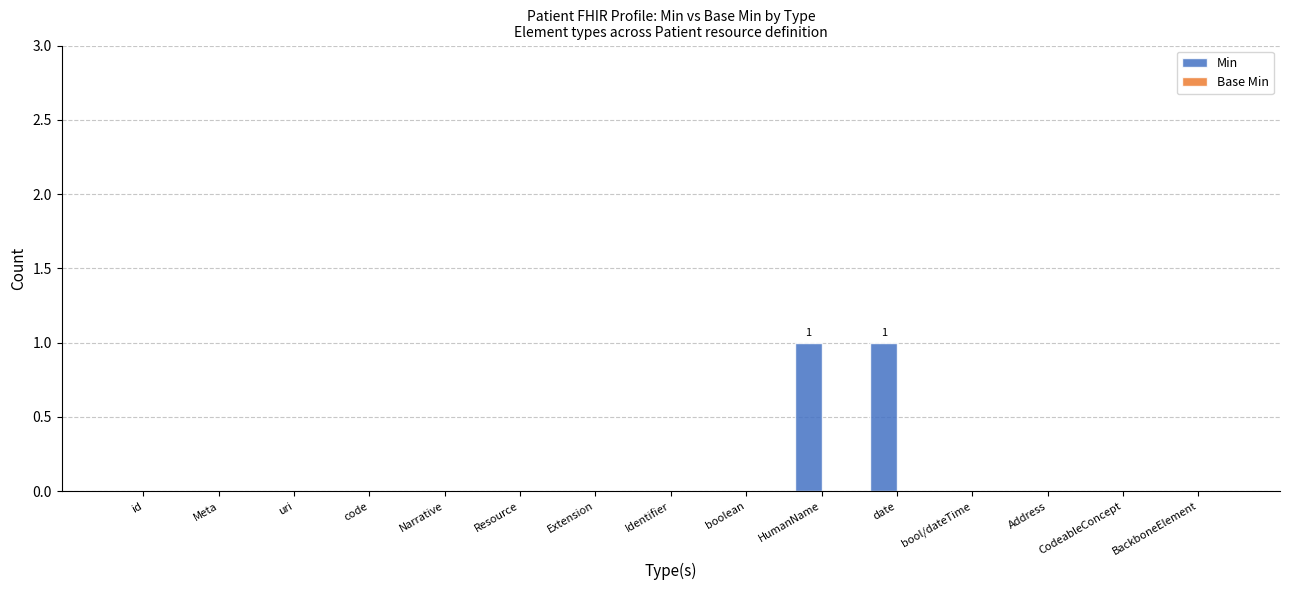

The value at Narrative is -1. True or false?

False